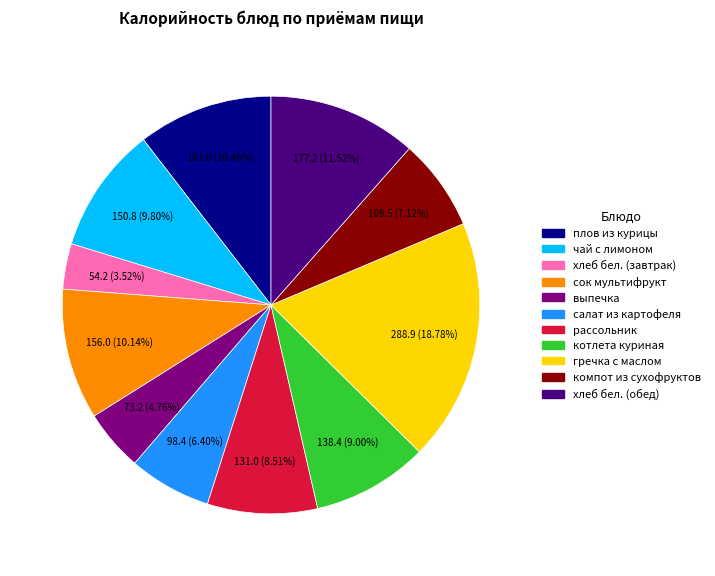

Which has a higher value, плов из курицы or хлеб бел. (обед)?

хлеб бел. (обед)